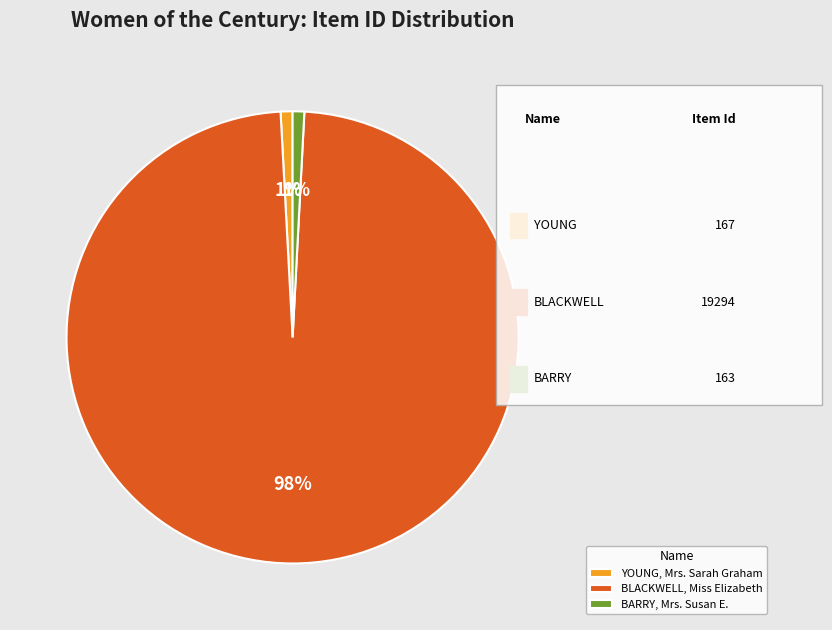

The BARRY, Mrs. Susan E. slice represents 1% of the pie. True or false?

True